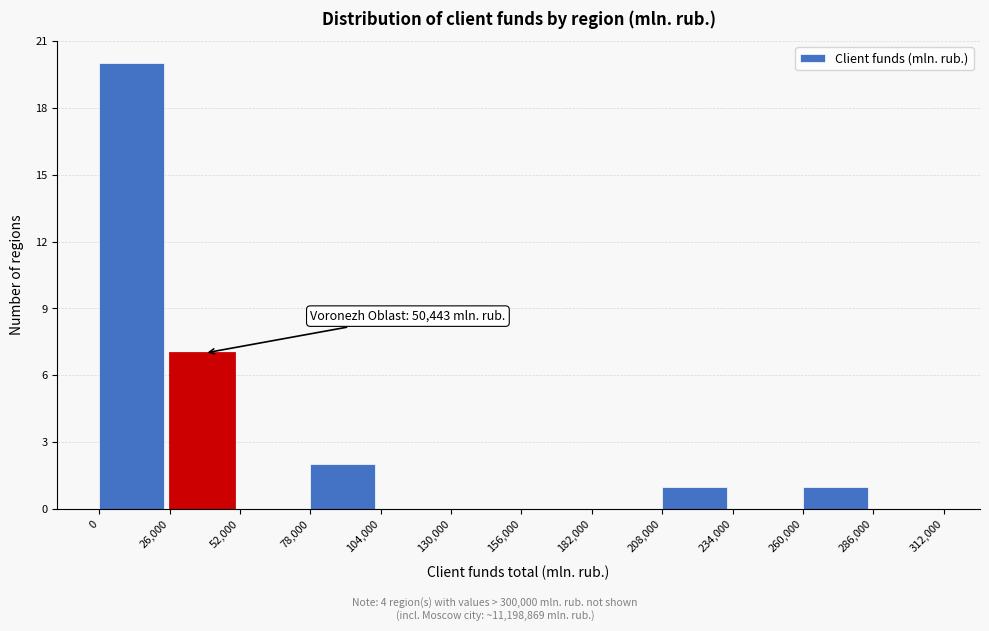

Which range on the x-axis has the tallest bar?

0 to 26,000